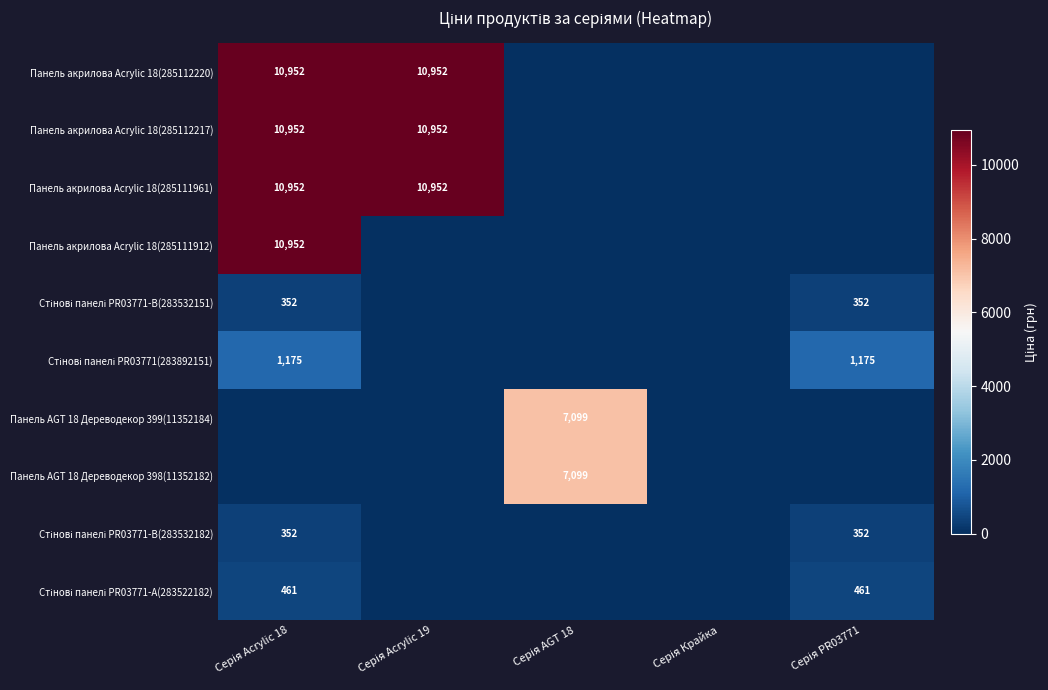

Which series has the largest total across all categories?

Панель акрилова Acrylic 18(285112220)